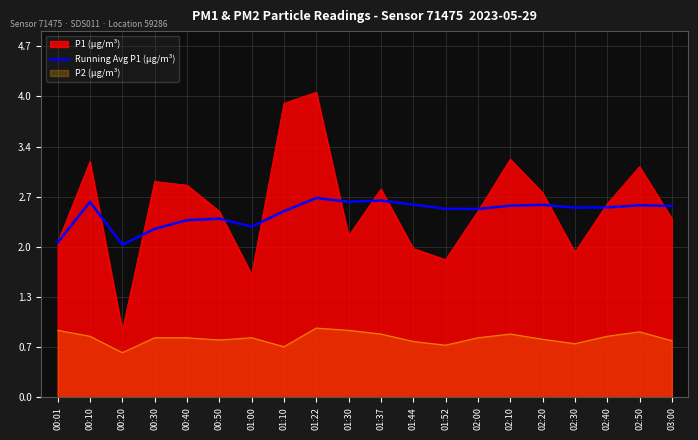

What is the label of the 9th point from the right?

01:44